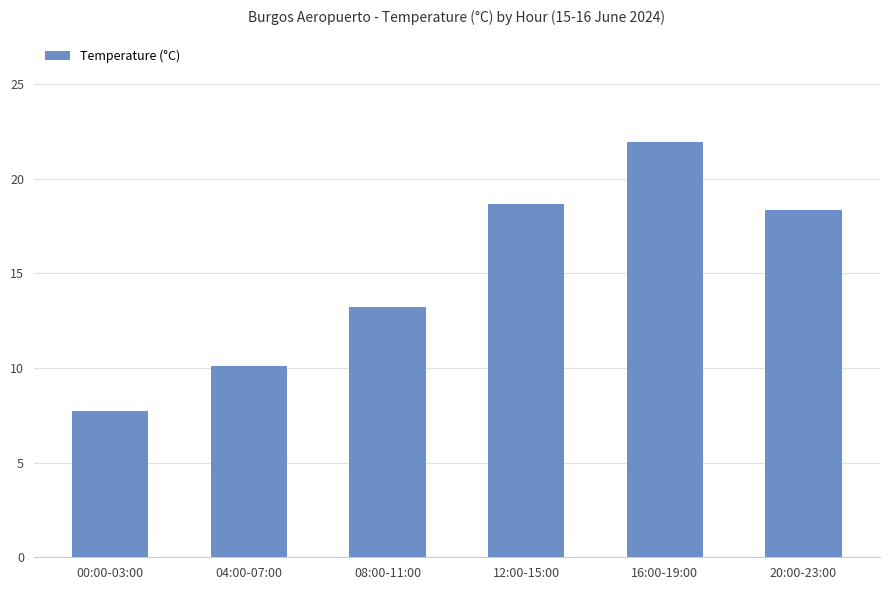

List the labels in order of value, largest first.

16:00-19:00, 12:00-15:00, 20:00-23:00, 08:00-11:00, 04:00-07:00, 00:00-03:00